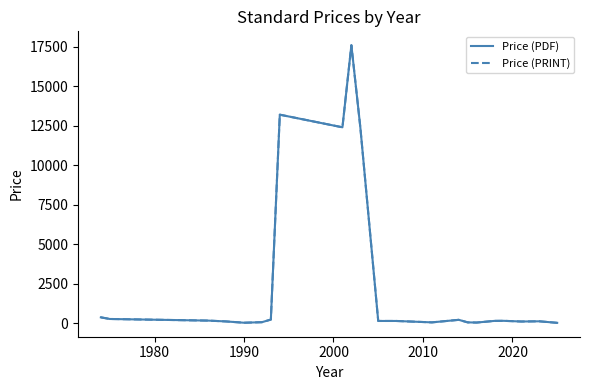

Does the chart have visible grid lines?

No